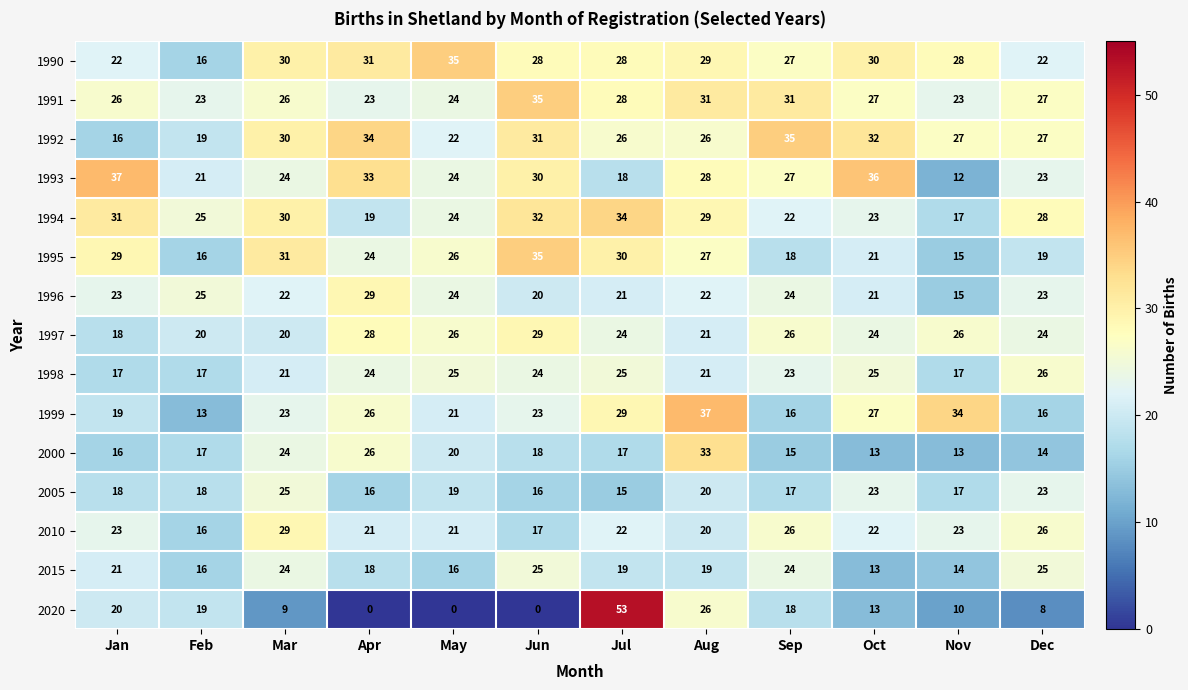

At which label does 1998 reach its peak?

Dec